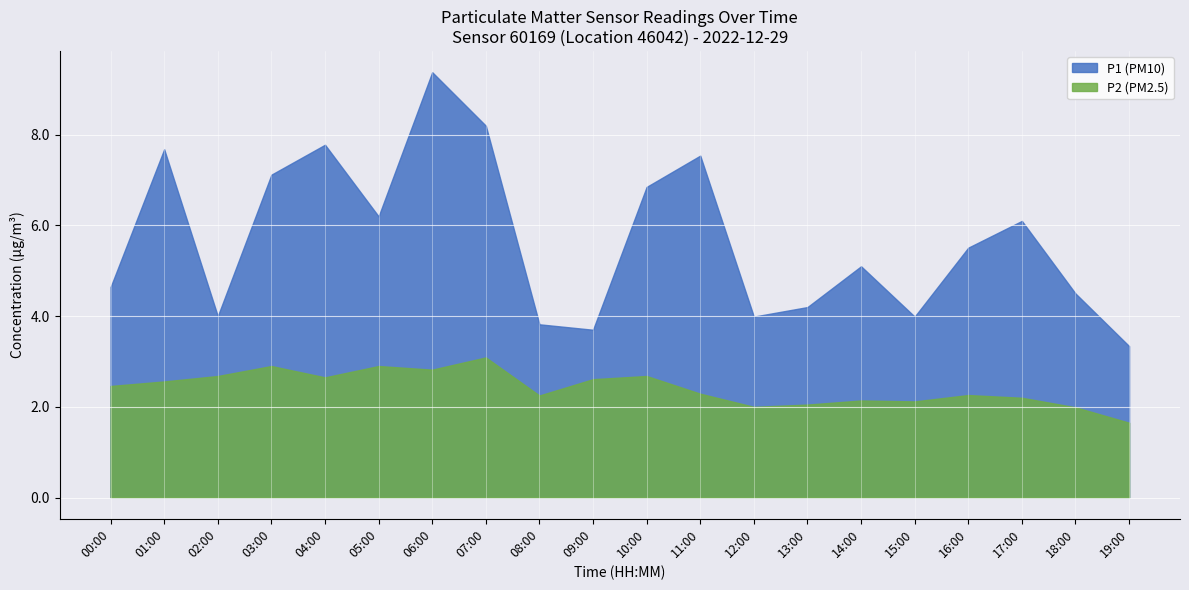

How many data points does each series have?

20